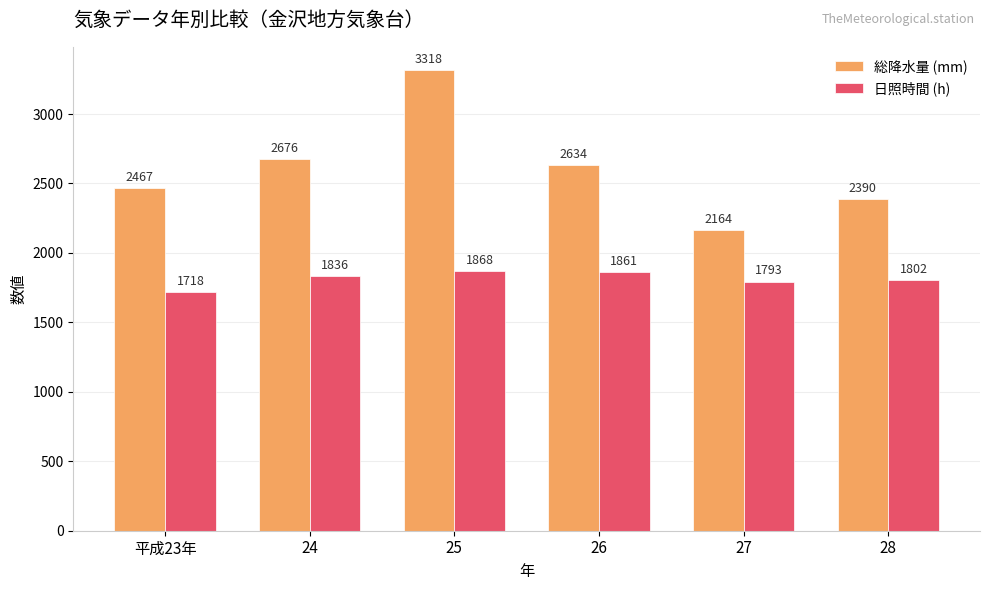

What is the minimum value shown in the chart?

1718.3